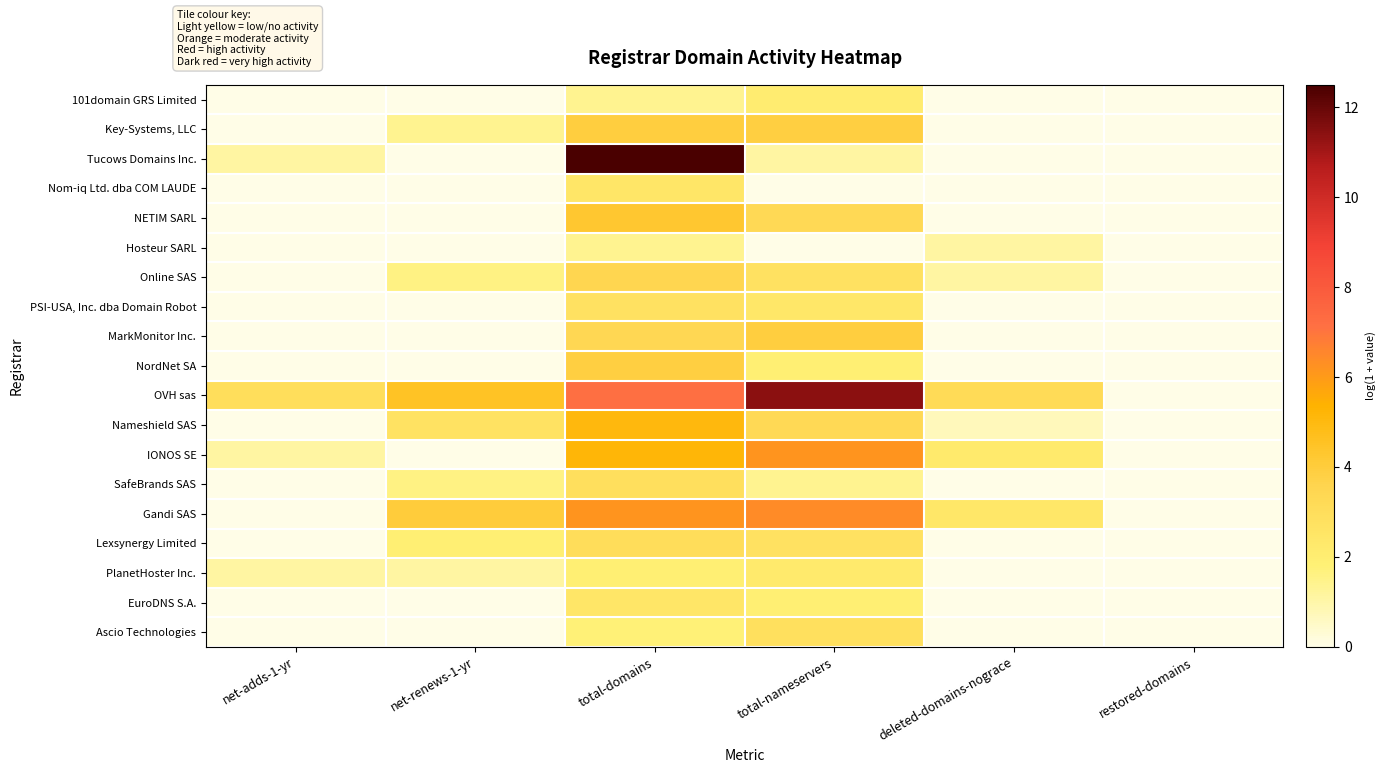

At which category is the sum across all series the highest?

total-domains